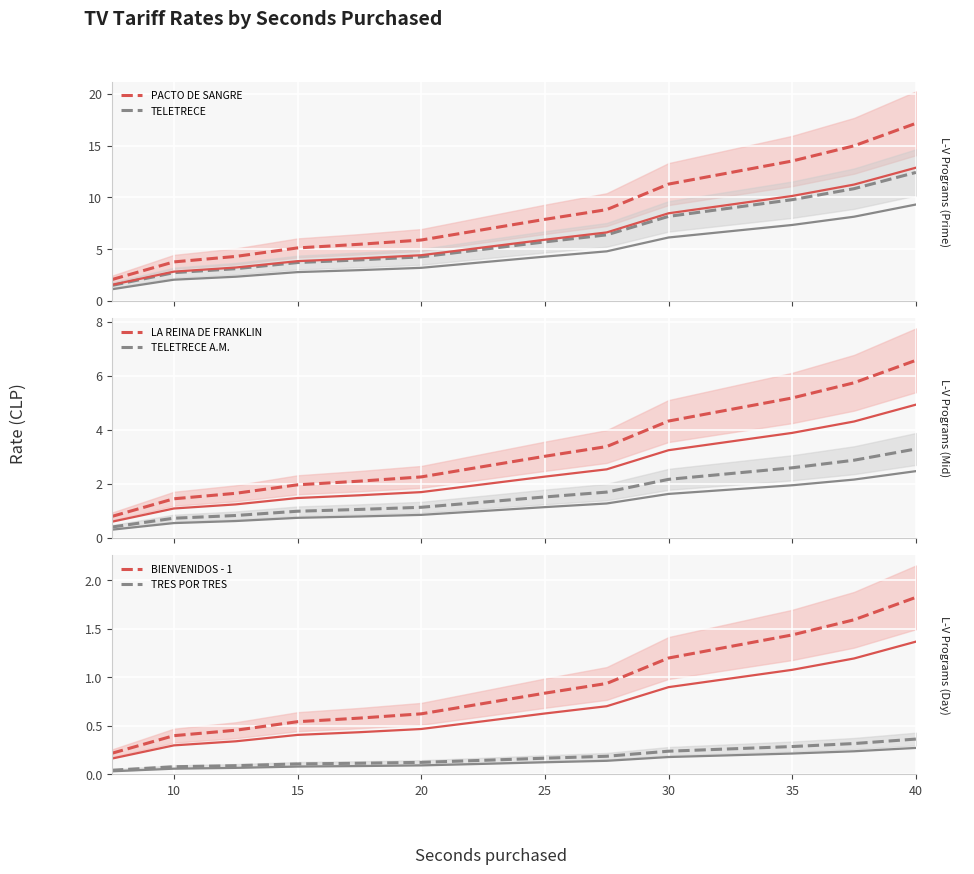

True or false: TELETRECE and PACTO DE SANGRE intersect in this chart.

False